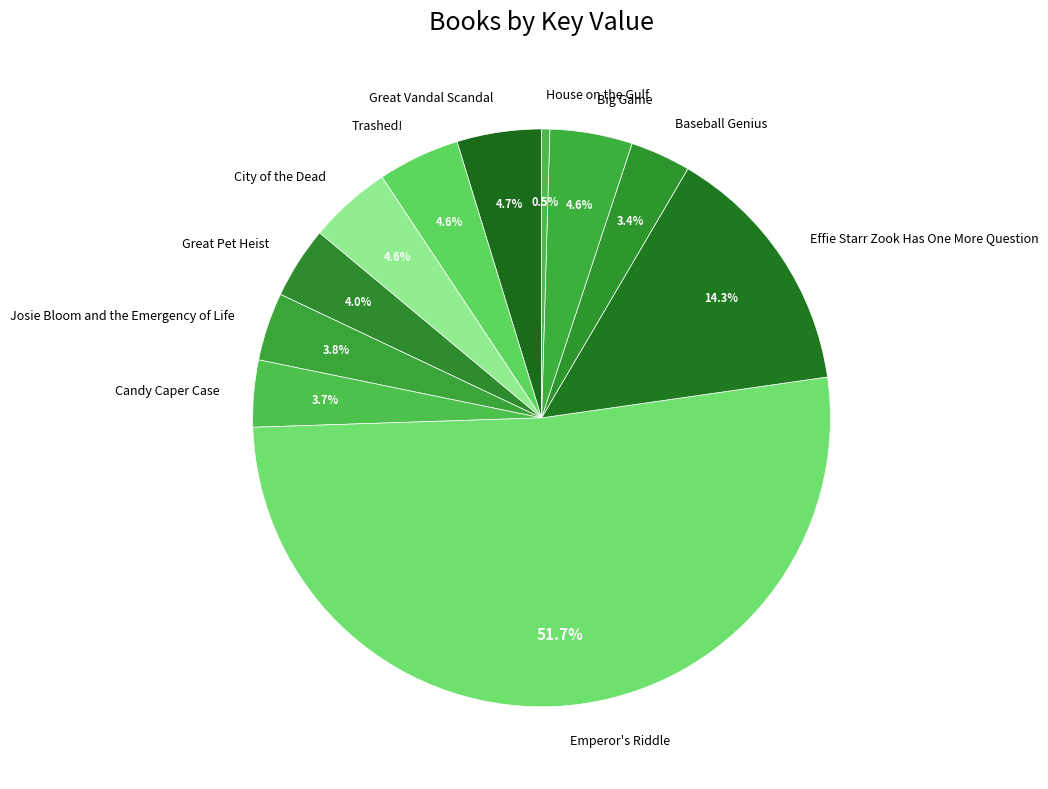

What is the total percentage of City of the Dead and Big Game?

9.2%